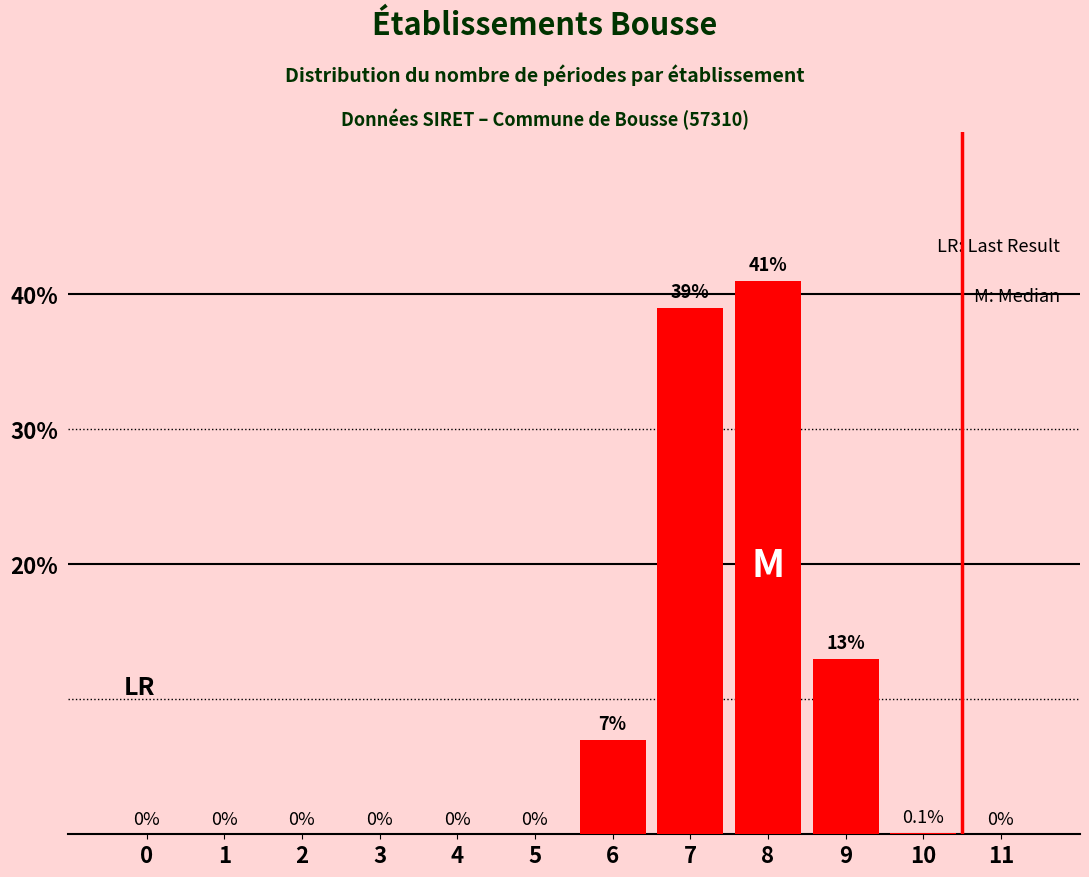

Reading left to right, extract all data points from this chart.

0=0.0	1=0.0	2=0.0	3=0.0	4=0.0	5=0.0	6=7.0	7=39.0	8=41.0	9=13.0	10=0.1	11=0.0